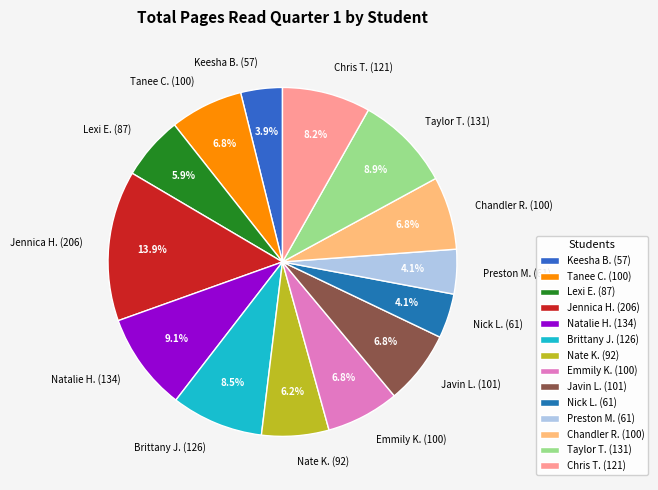

Which category has the biggest portion of the pie?

Jennica H.